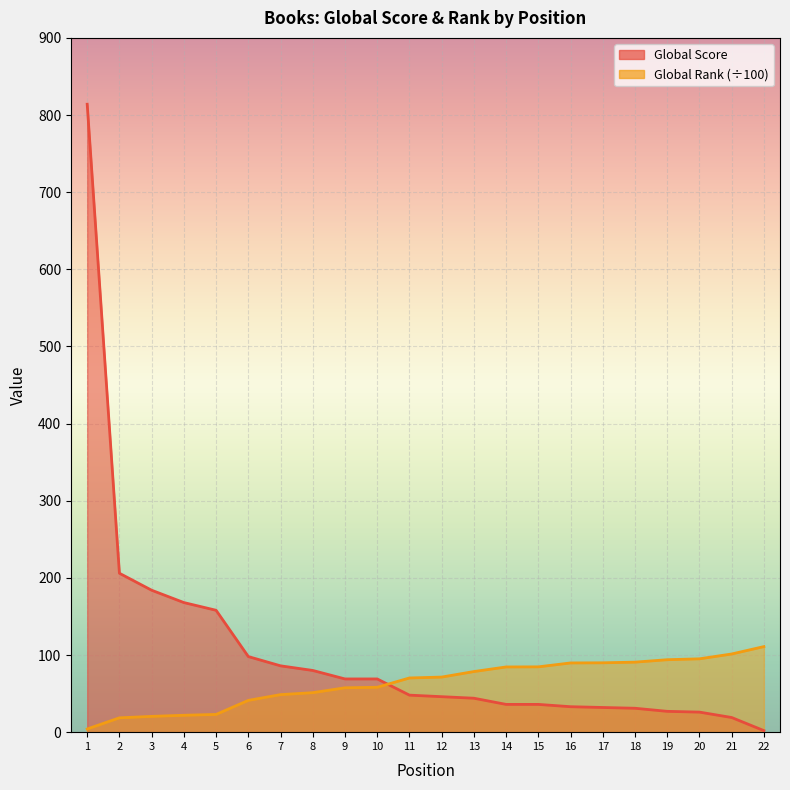

Which series has the widest spread of values?

Global Score